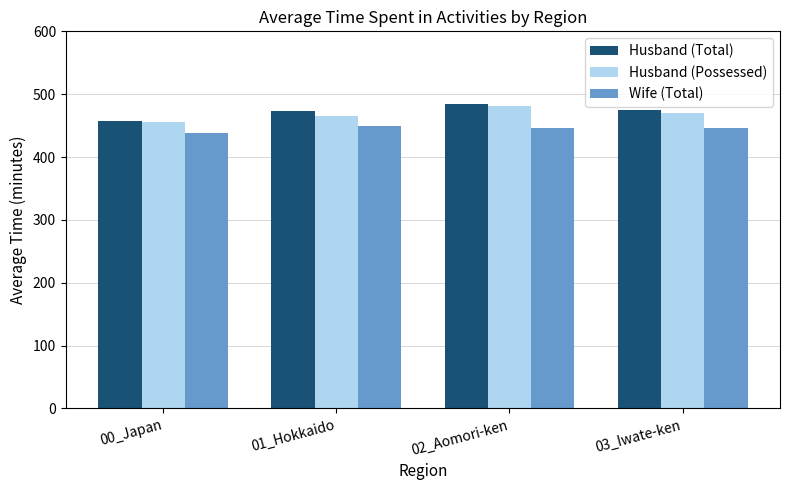

How many data points in Husband (Possessed) are less than 470?

2